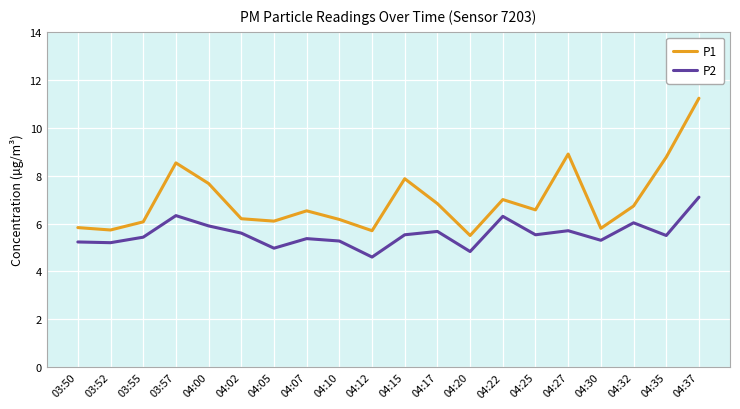

What position from the right is 04:27?

5